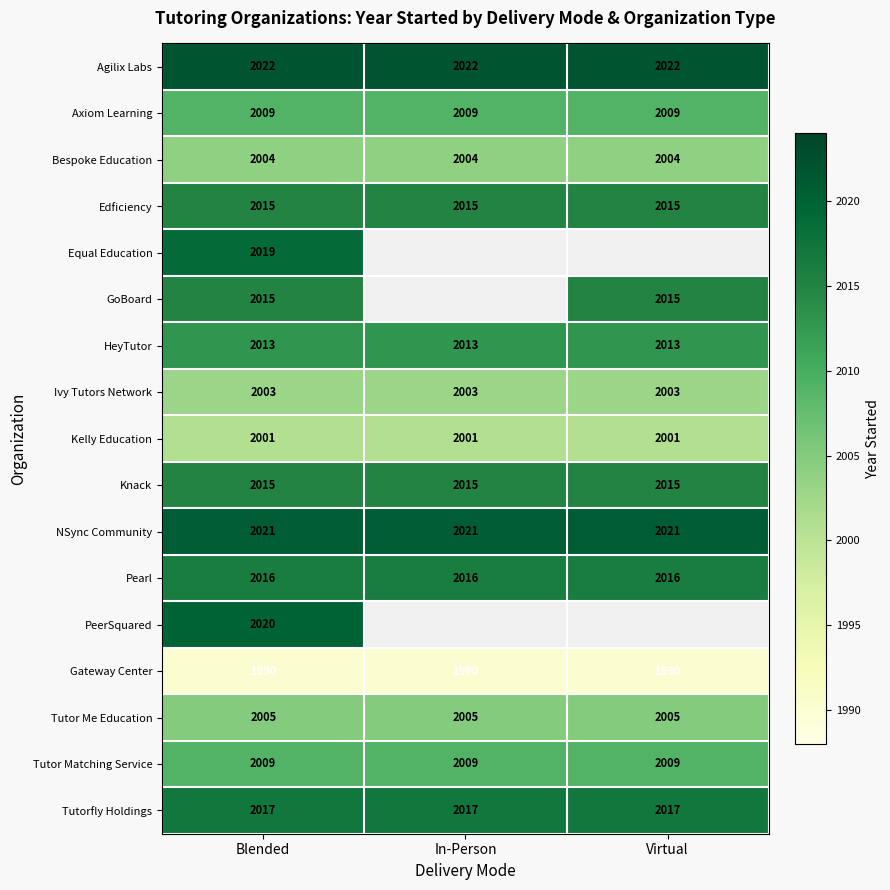

What is the sum of all Axiom Learning values?

6027